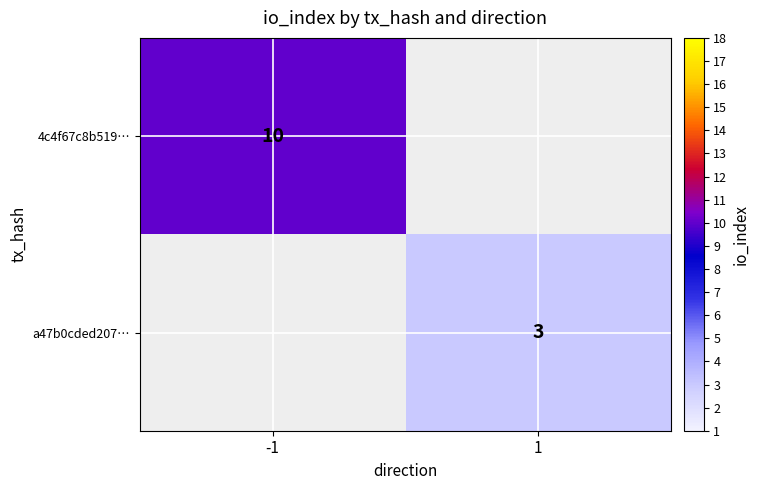

The 4c4f67c8b519… series shows 4 at -1. True or false?

False